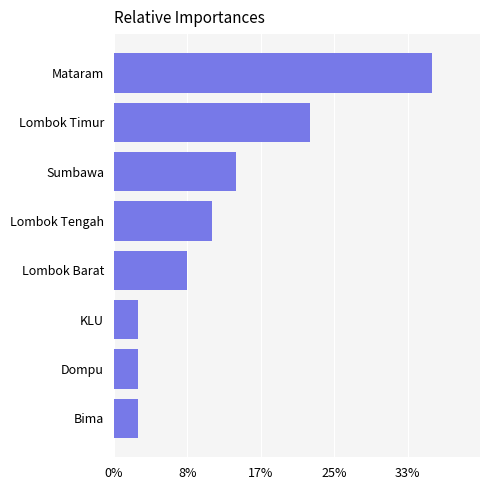

Are the bars horizontal?

Yes